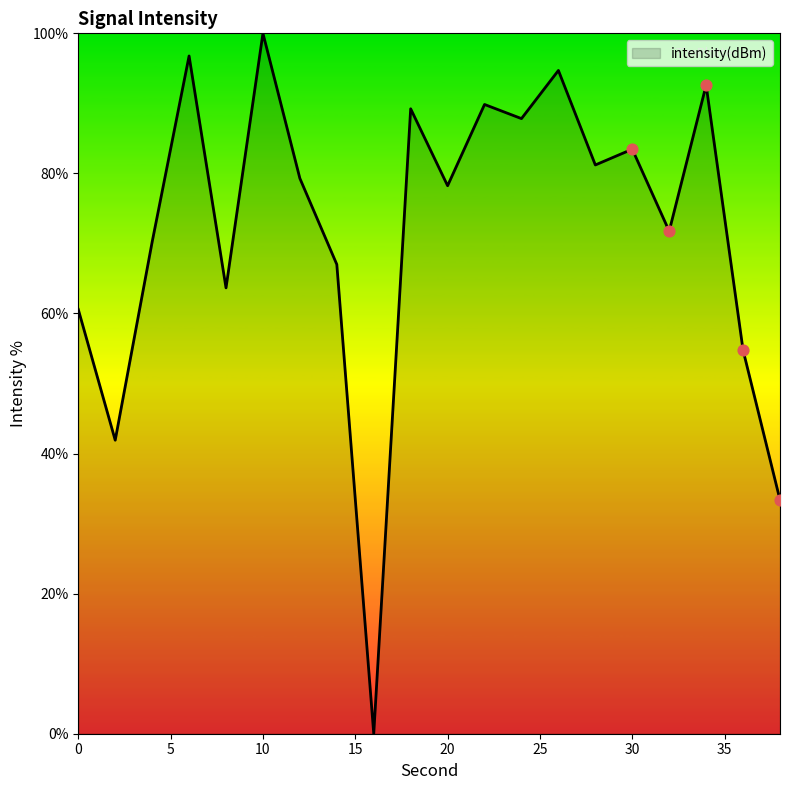

What is the difference between the maximum and minimum values?

100.0